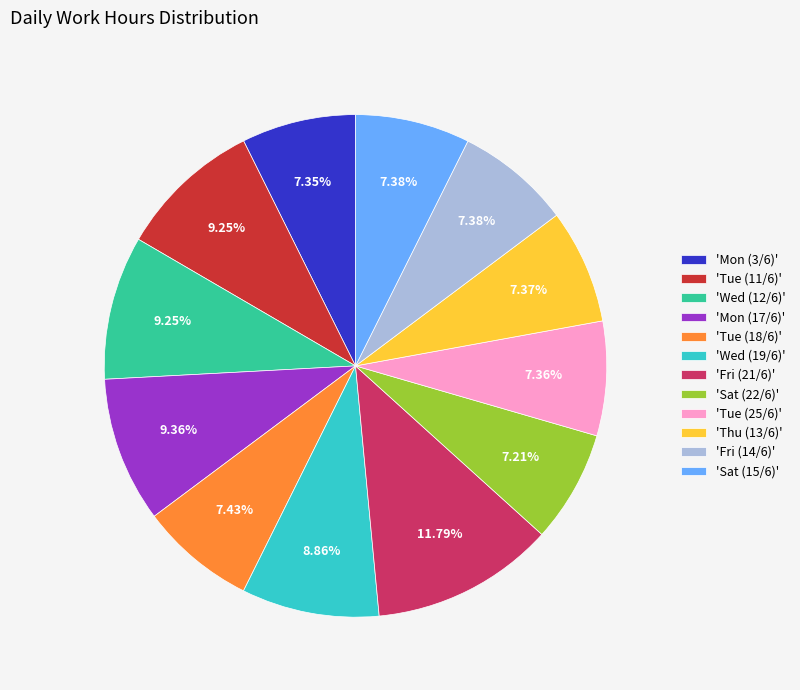

Approximately how many times larger is the value at 'Tue (18/6)' compared to 'Fri (21/6)'?

0.6